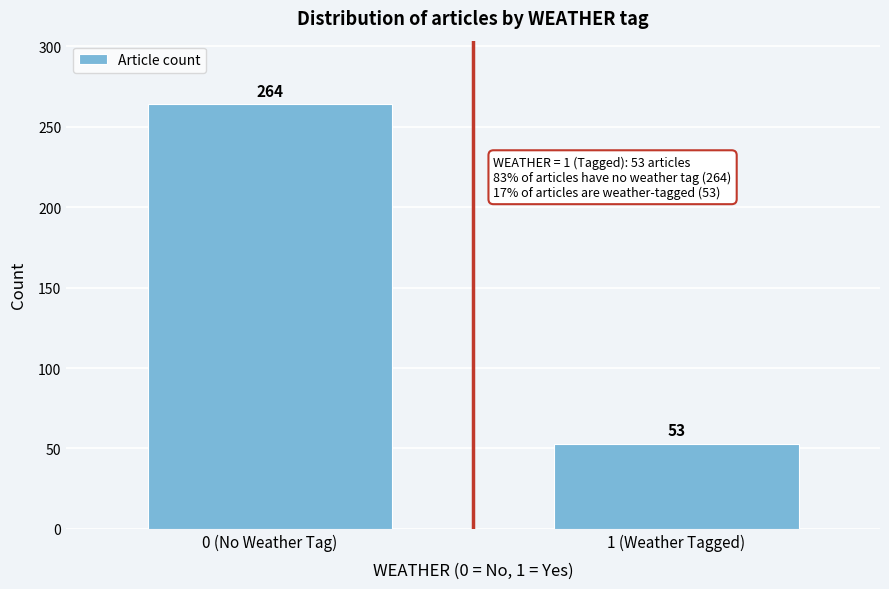

Reading left to right, transcribe all the data shown in this chart.

264	53